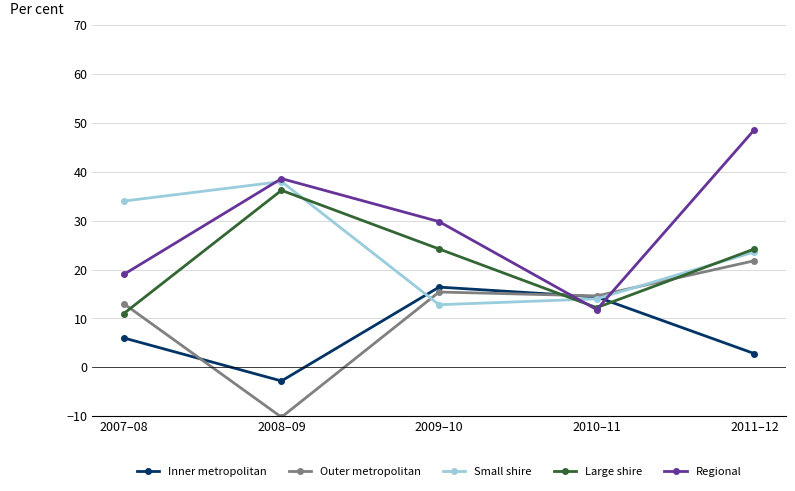

Does the chart display data point markers on the line(s)?

Yes